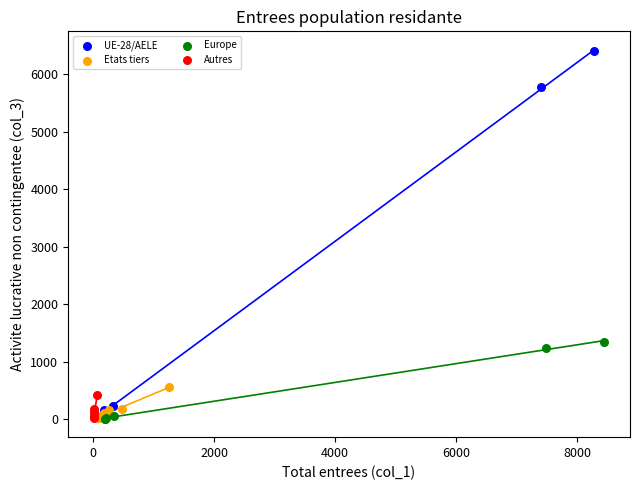

Which series has the largest Y range (max minus min)?

UE-28/AELE